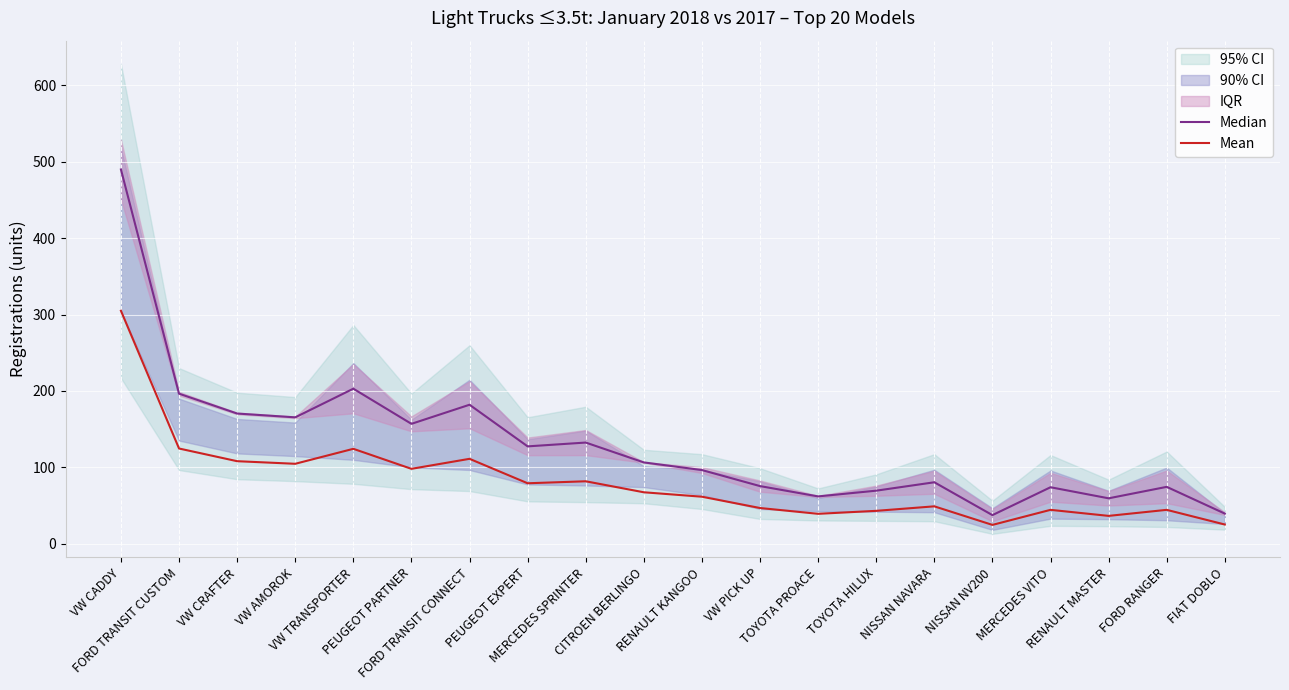

How many values in the Mean series exceed 67?

10